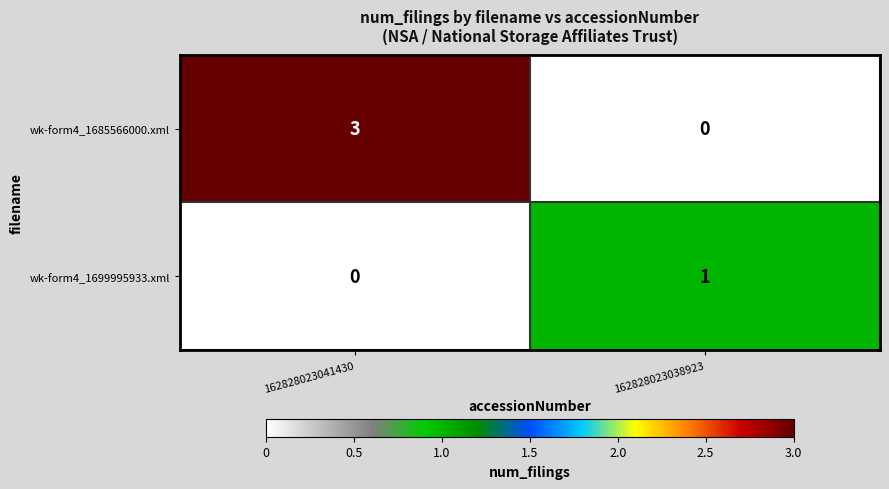

Is it true that wk-form4_1699995933.xml equals 0 at 162828023041430?

True